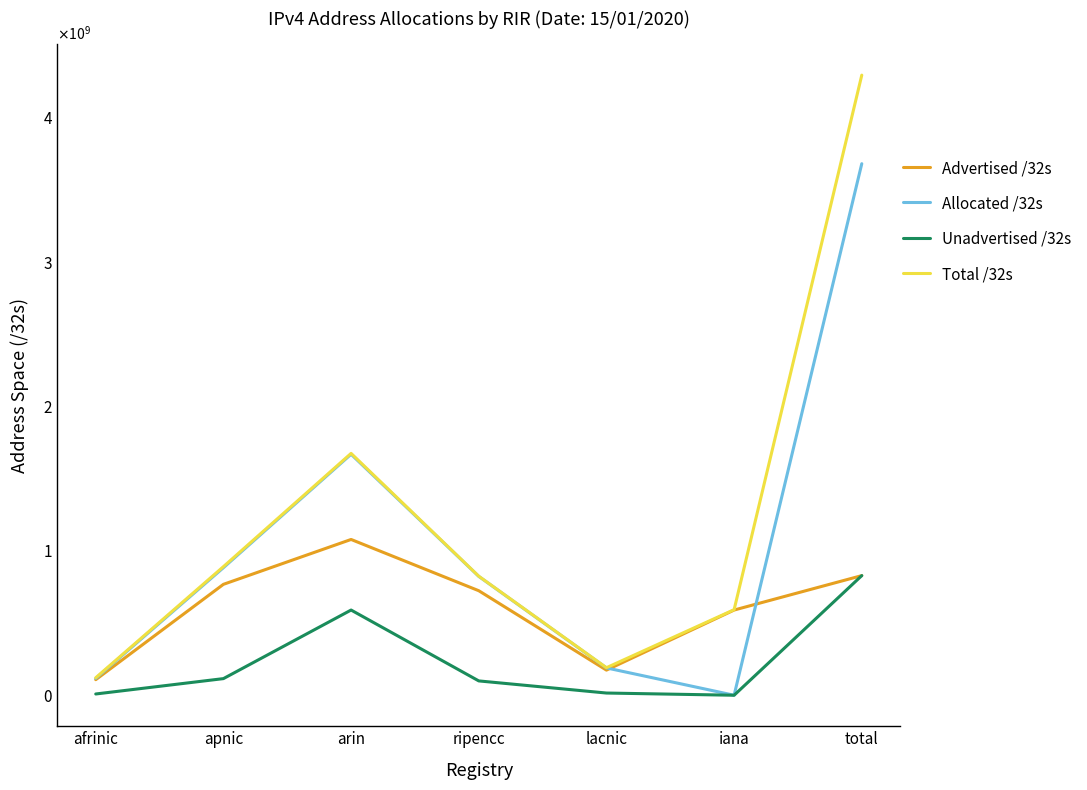

Does the chart display data point markers on the line(s)?

No